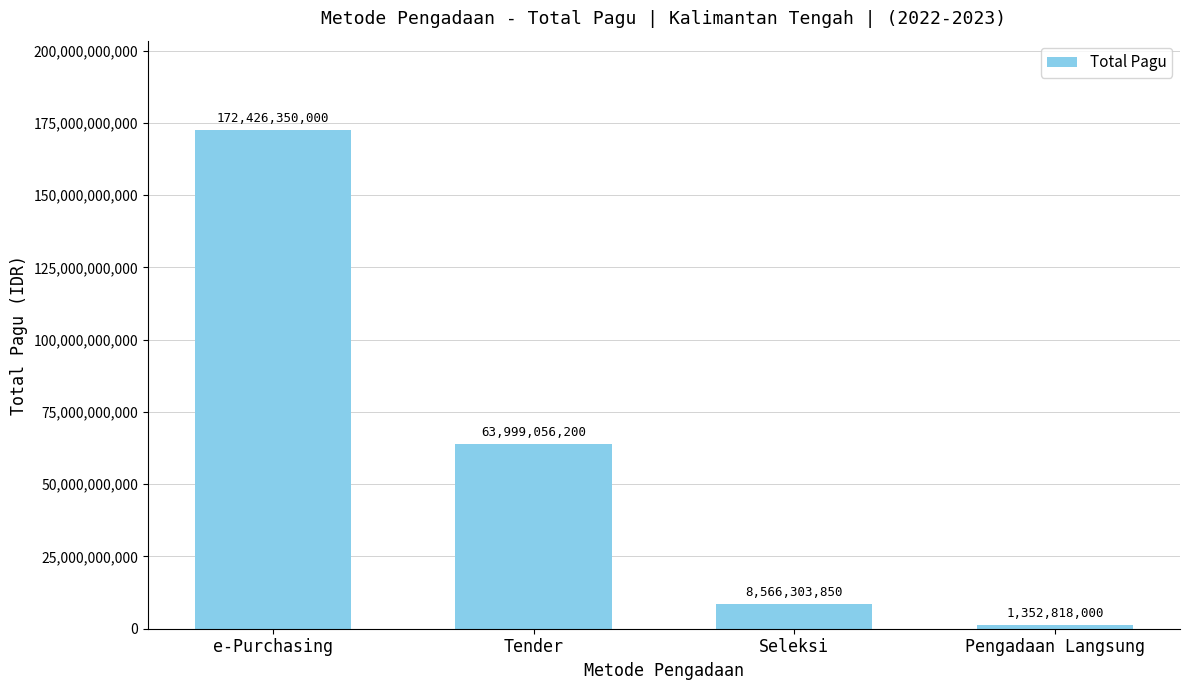

Reading left to right, extract all data points from this chart.

172426350000	63999056200	8566303850	1352818000